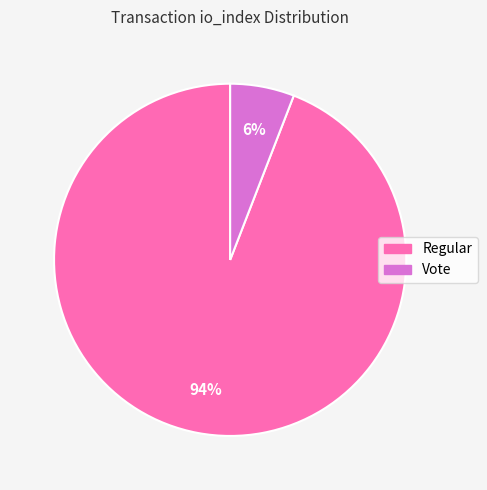

The Regular slice represents 94% of the pie. True or false?

True